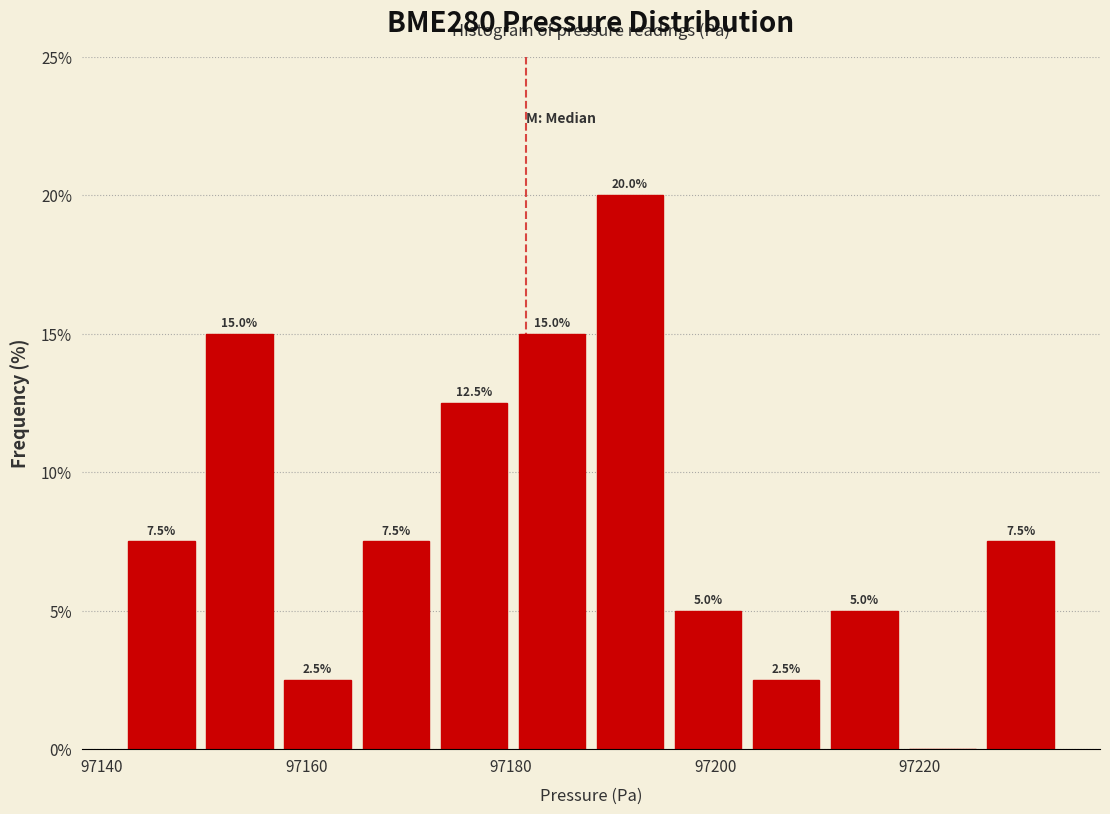

Around what value on the x-axis is the tallest bar? Give the approximate position of its centre, as read against the axis.

97192